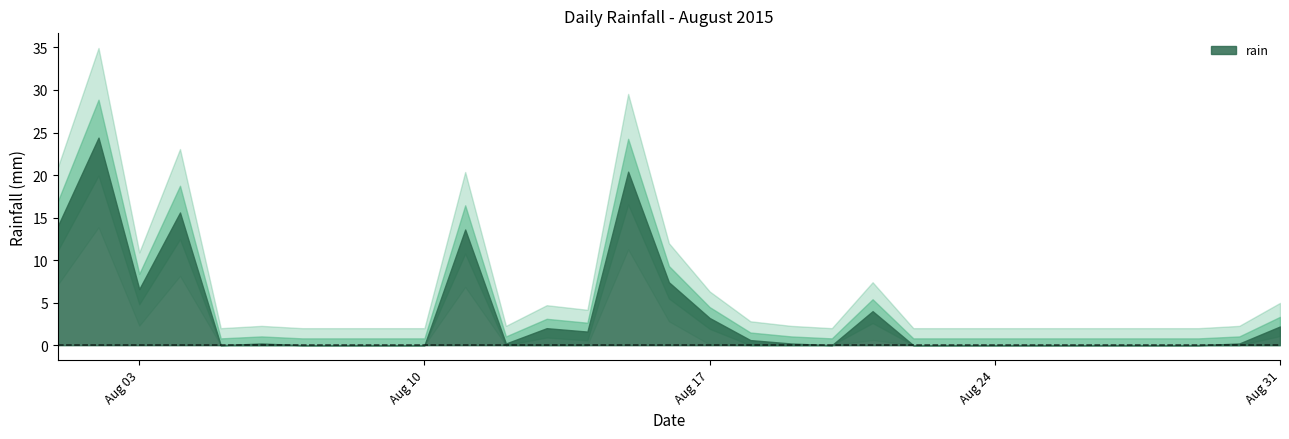

What is the difference between the values at 2015-08-31 and 2015-08-25?

2.2